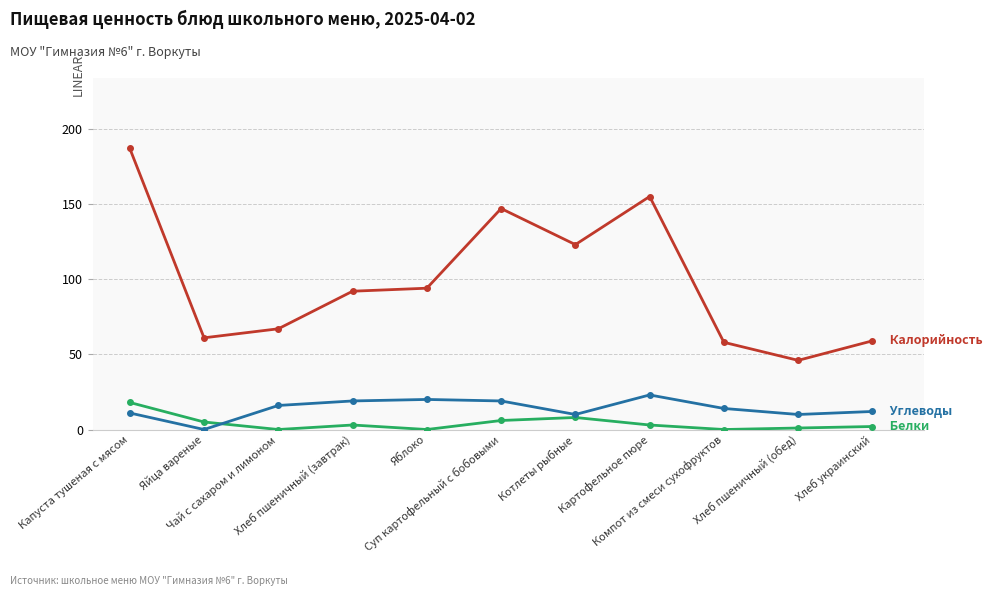

What is the greatest value displayed?

187